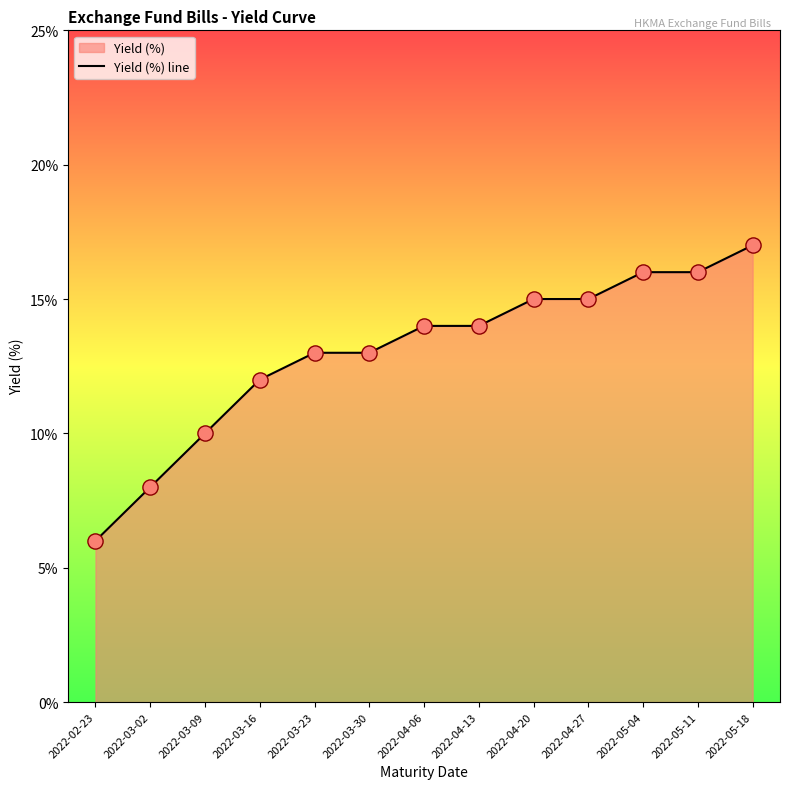

Between 2022-05-18 and 2022-03-02, which is larger?

2022-05-18